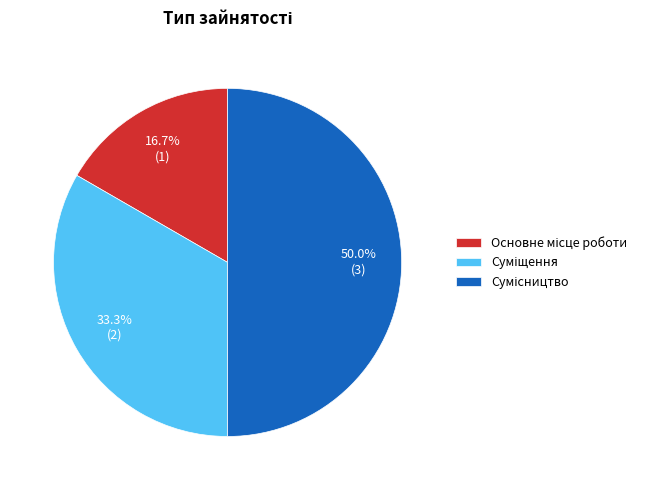

How many segments does this pie chart have?

3